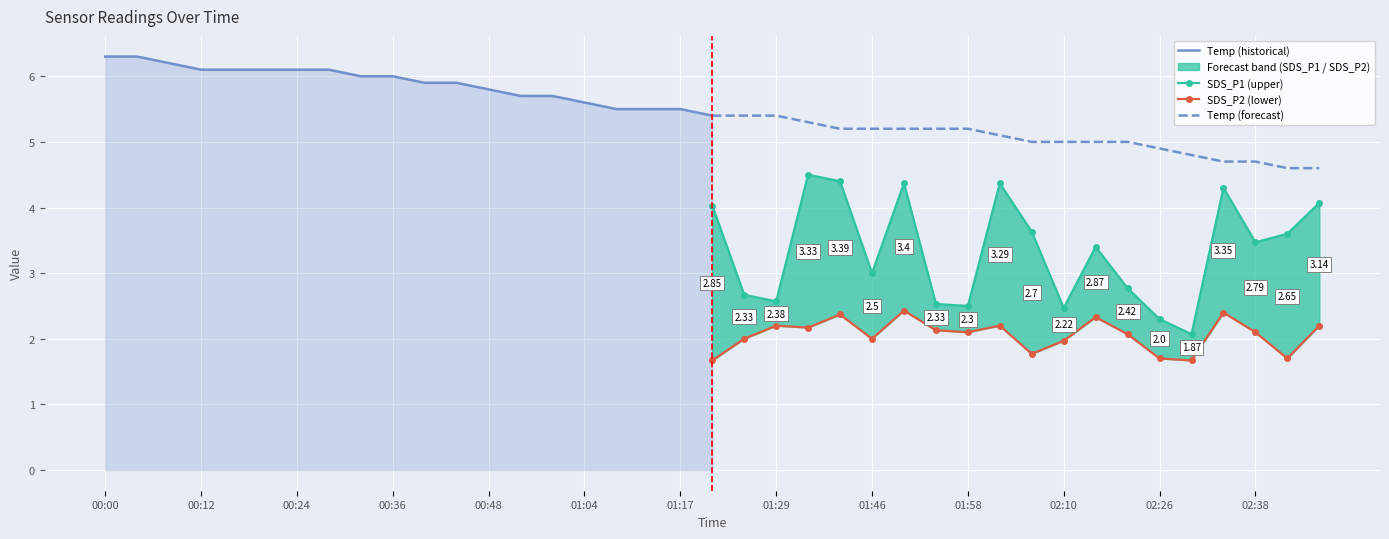

Rank the series by their maximum value, from highest to lowest.

Temp (historical), Temp (forecast), SDS_P1 (upper), SDS_P2 (lower)